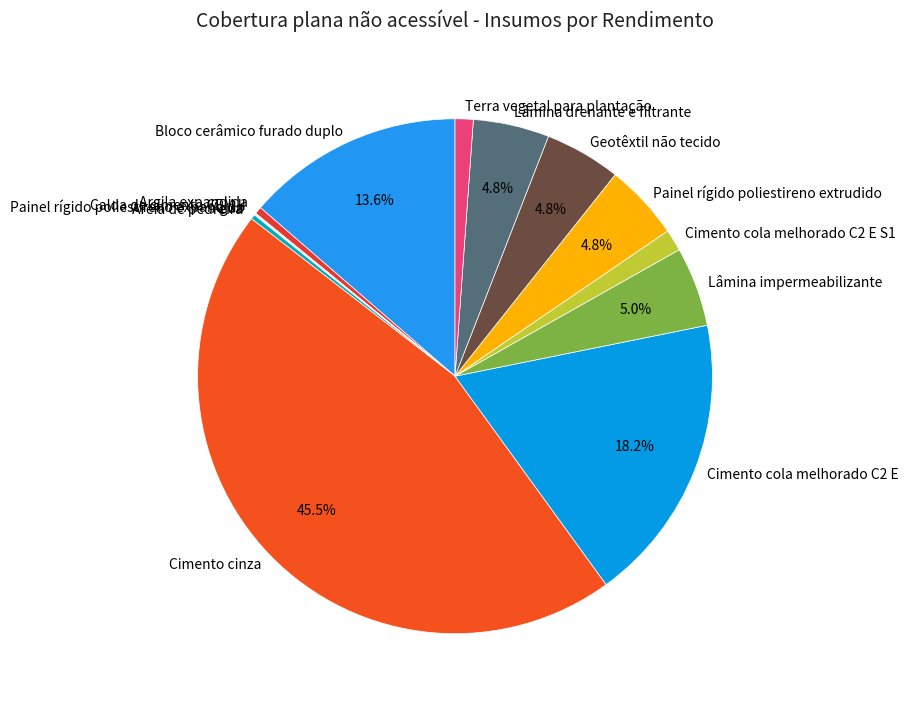

Which category has the biggest portion of the pie?

Cimento cinza